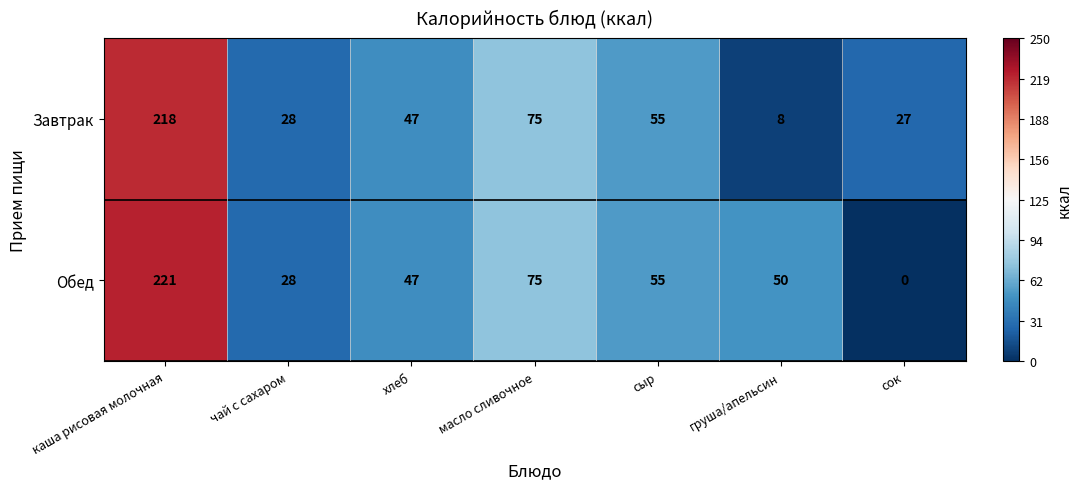

List the labels in order of Обед value, smallest first.

сок, чай с сахаром, хлеб, груша/апельсин, сыр, масло сливочное, каша рисовая молочная